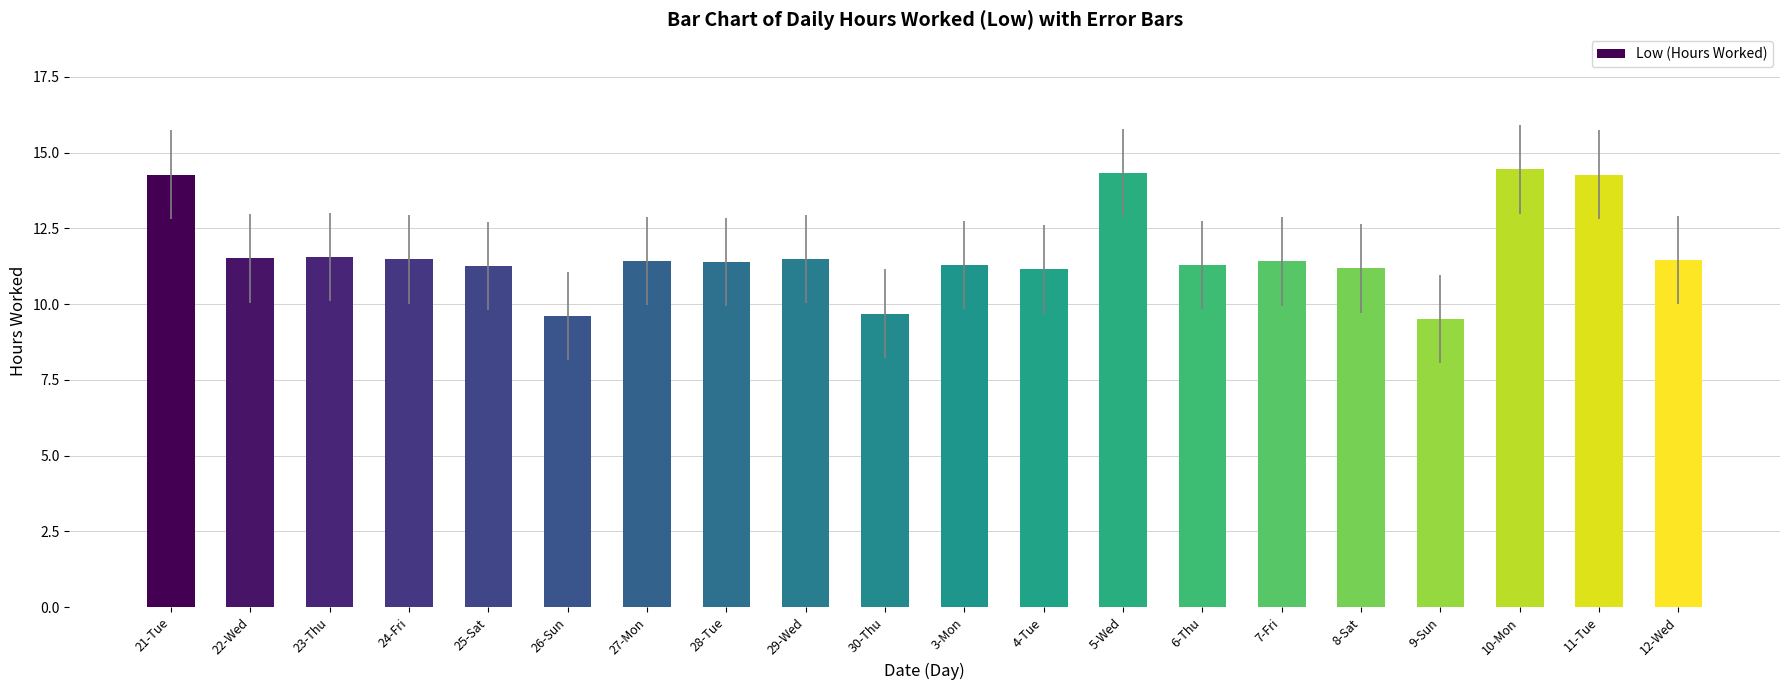

Is it true that the value at 12-Wed is 11.4?

True